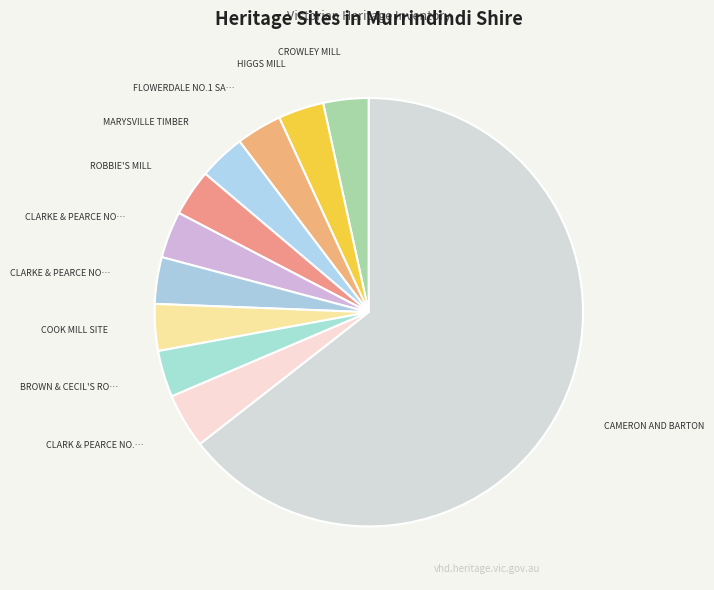

What is the smallest slice in the pie chart?

CROWLEY MILL